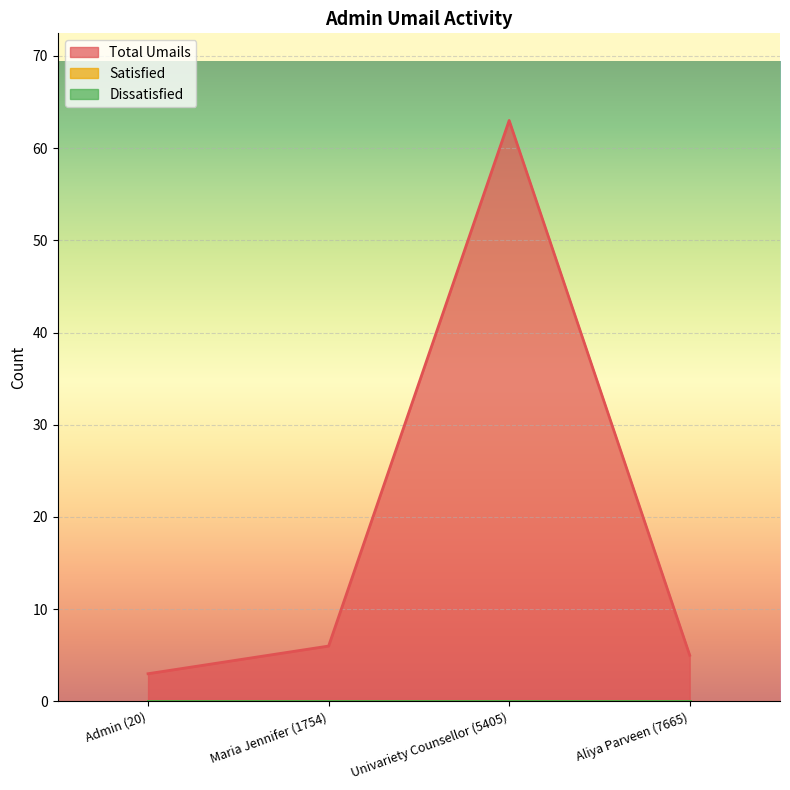

What is the difference between the second highest and minimum values in the Total Umails series?

3